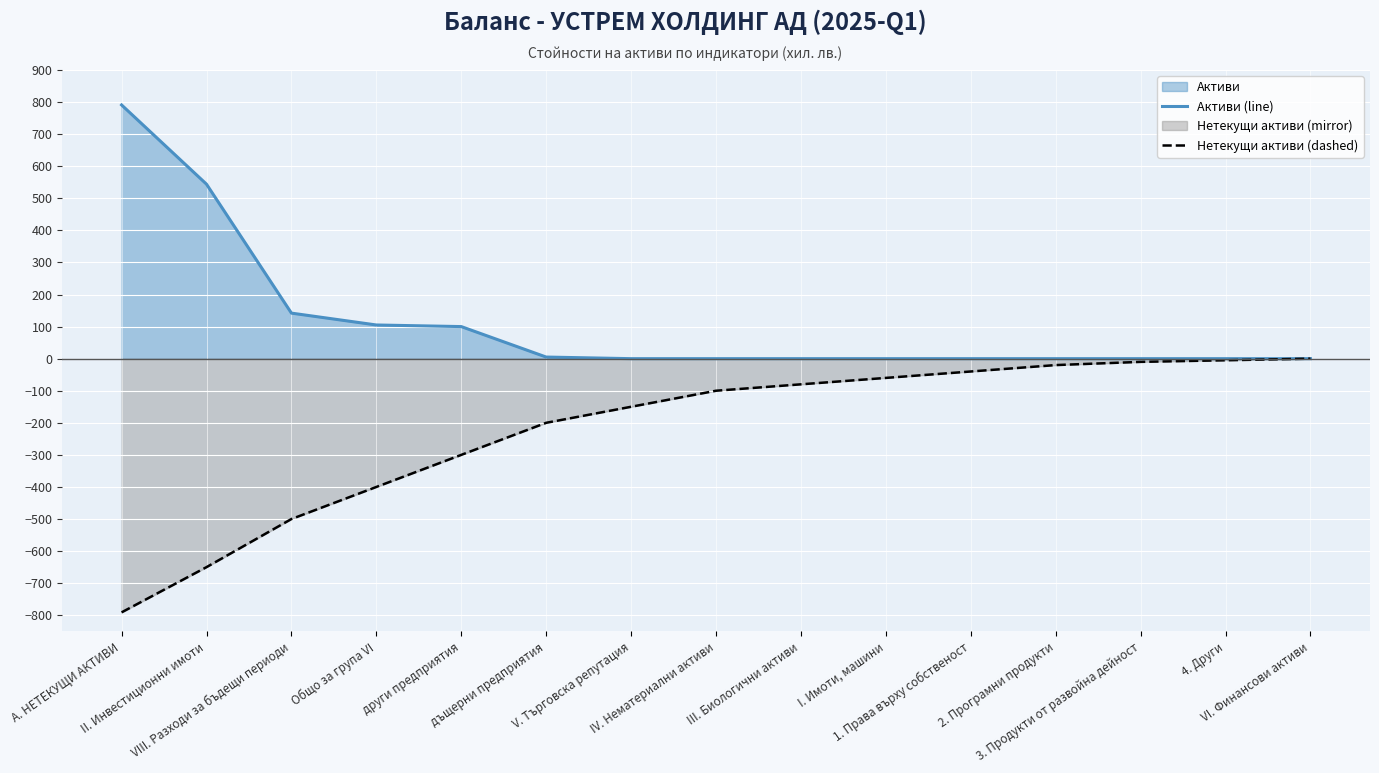

The value of Активи (line) at V. Търговска репутация is 313. True or false?

False